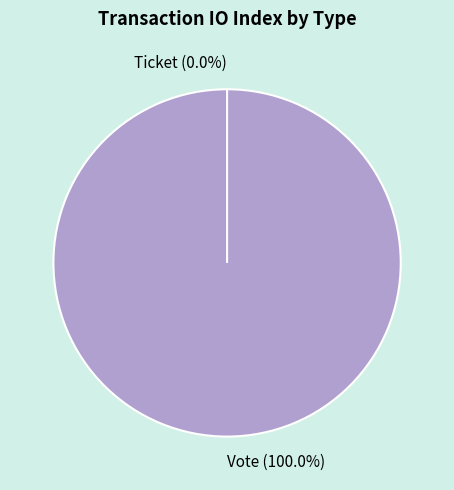

What is the change in value from Vote to Ticket?

-1